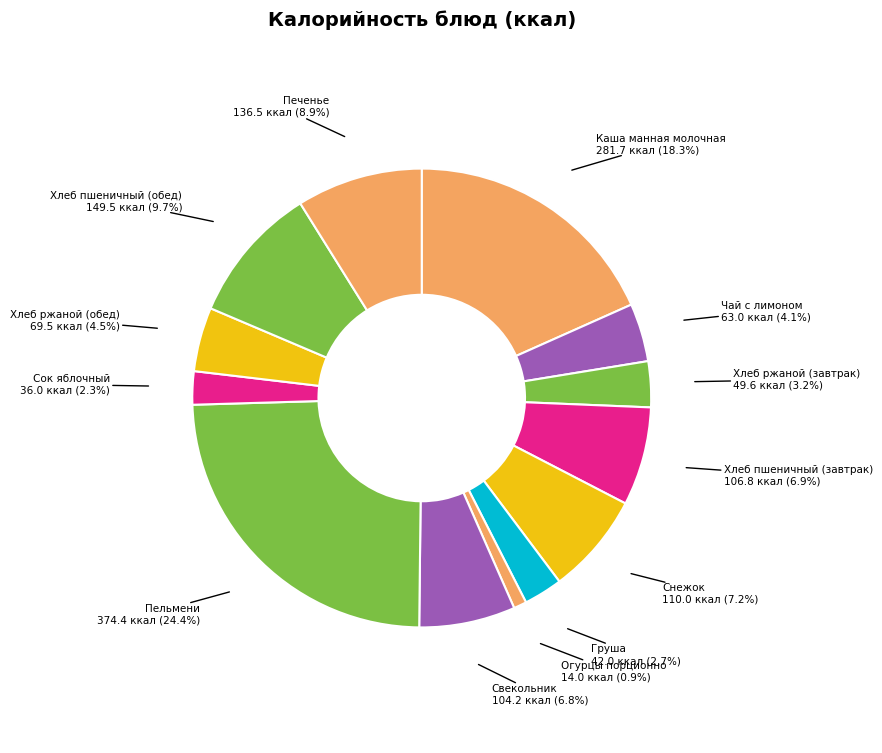

What percentage is NOT represented by Печенье?

91.1%